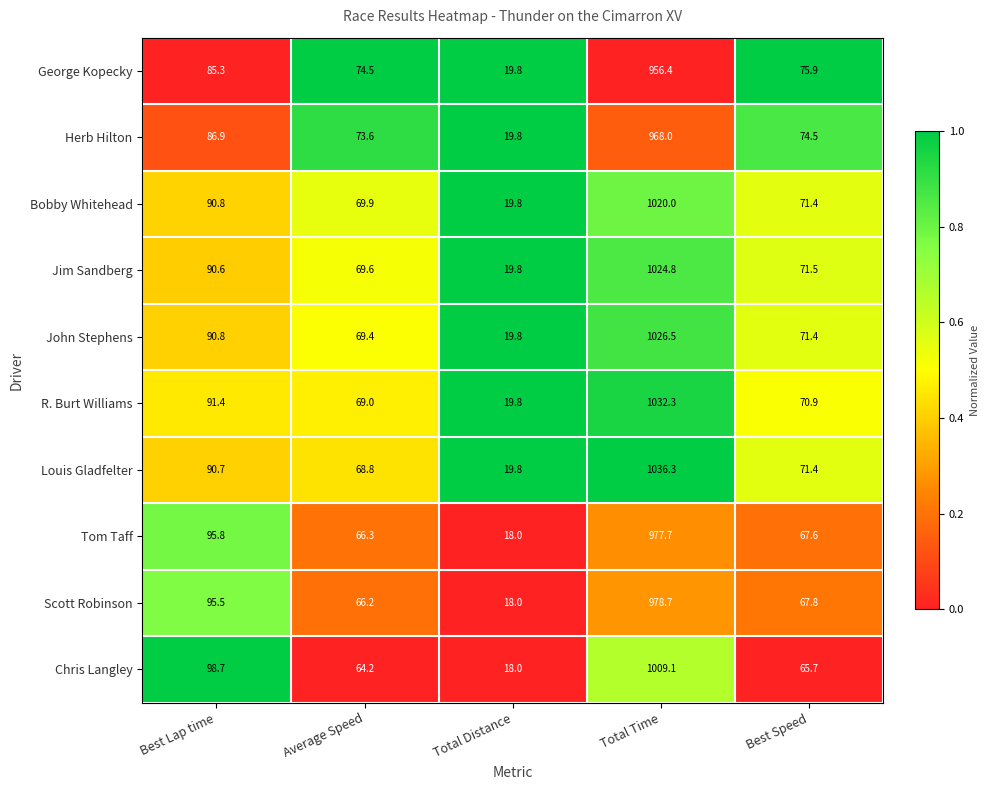

List the labels in order of Chris Langley value, largest first.

Total Time, Best Lap time, Best Speed, Average Speed, Total Distance